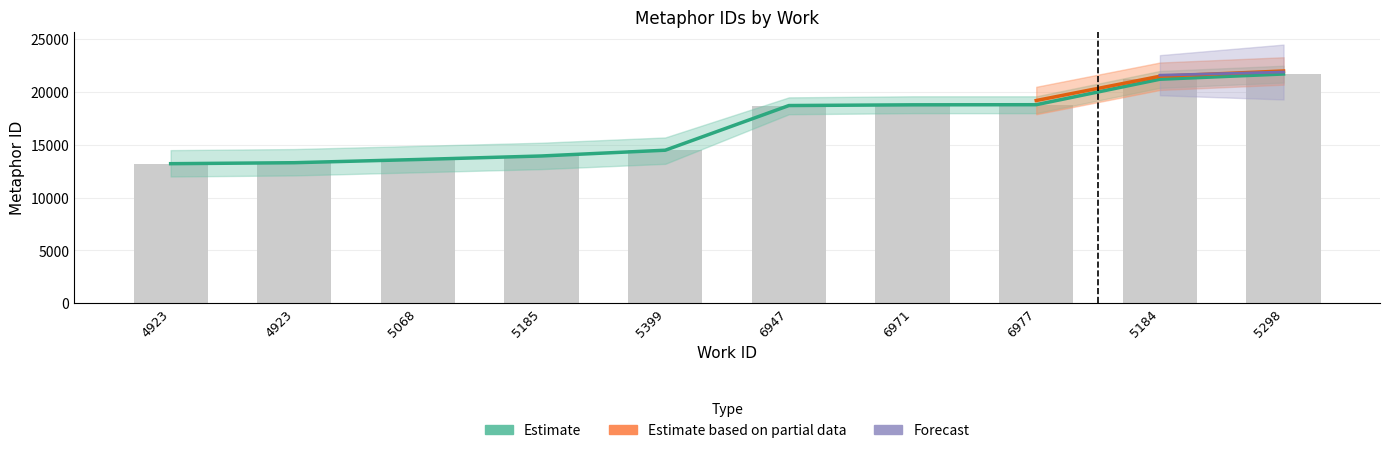

Where is the data nearest to the value 17464?

6947